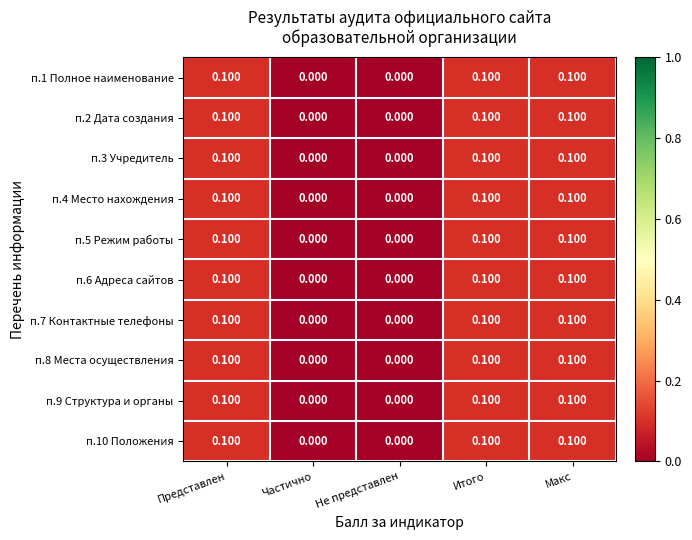

Is the value of п.3 Учредитель at Представлен greater than the value of п.6 Адреса сайтов at Не представлен?

Yes